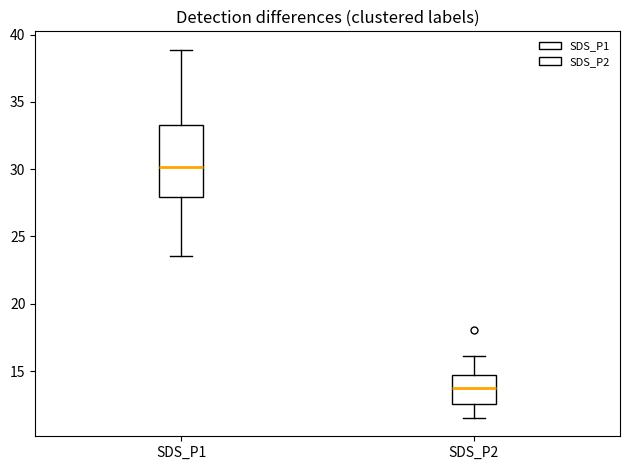

Reading left to right, read every box against the y-axis: the position of its median line, the range the box covers, and the ends of its whiskers. The values are not printed on the chart, so give them approximately, as read against the axis.

SDS_P1: median 30.0, box 28.0 to 33.5, whiskers 23.5 to 39.0
SDS_P2: median 13.5, box 12.5 to 14.5, whiskers 11.5 to 16.0